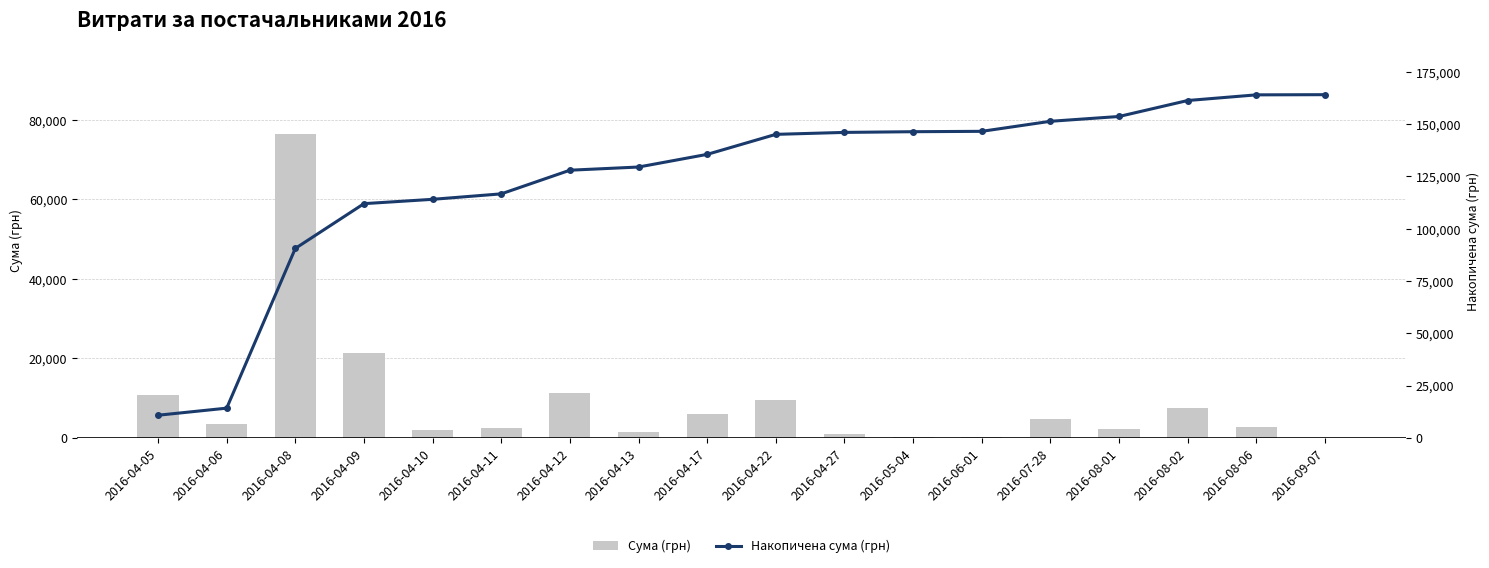

What is the difference between the highest and lowest values at 2016-04-09?

90595.6